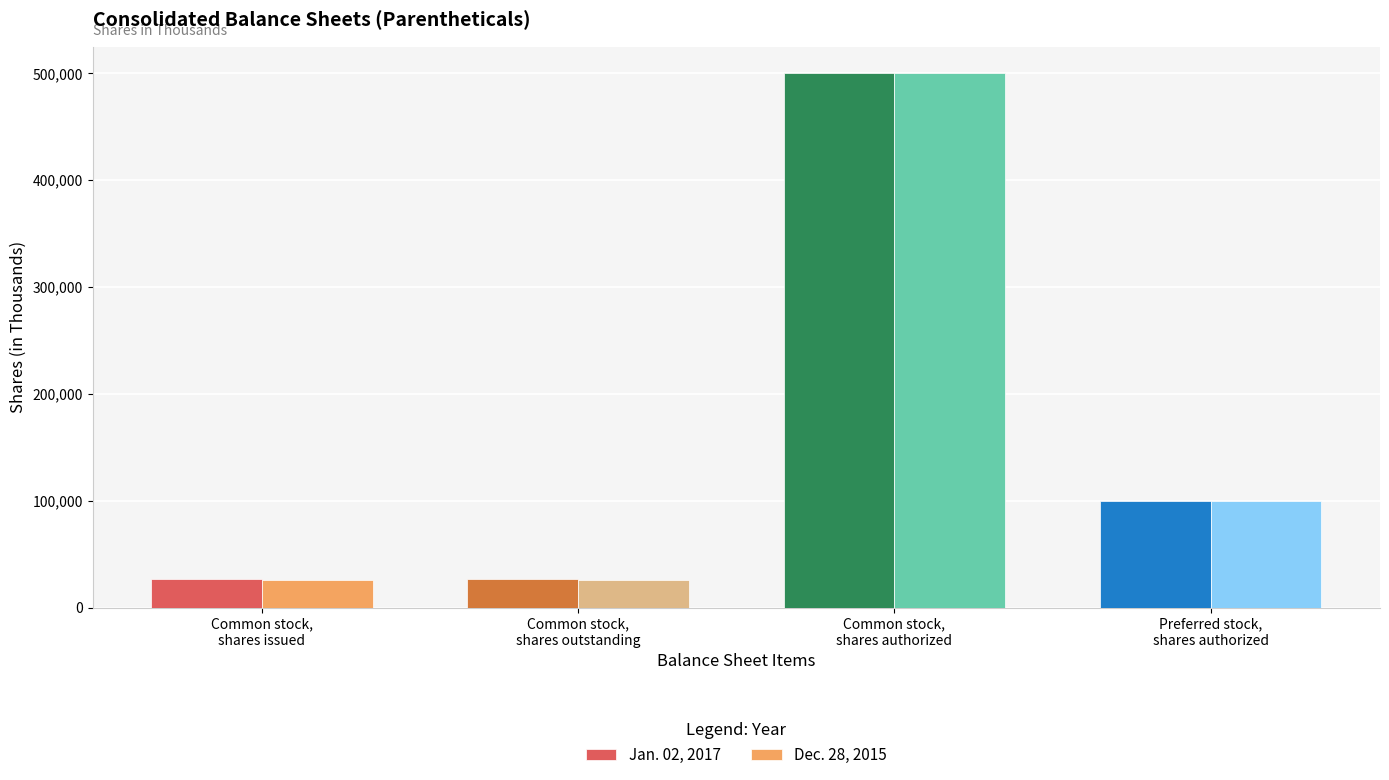

List the series in order of their overall mean, lowest first.

Dec. 28, 2015, Jan. 02, 2017